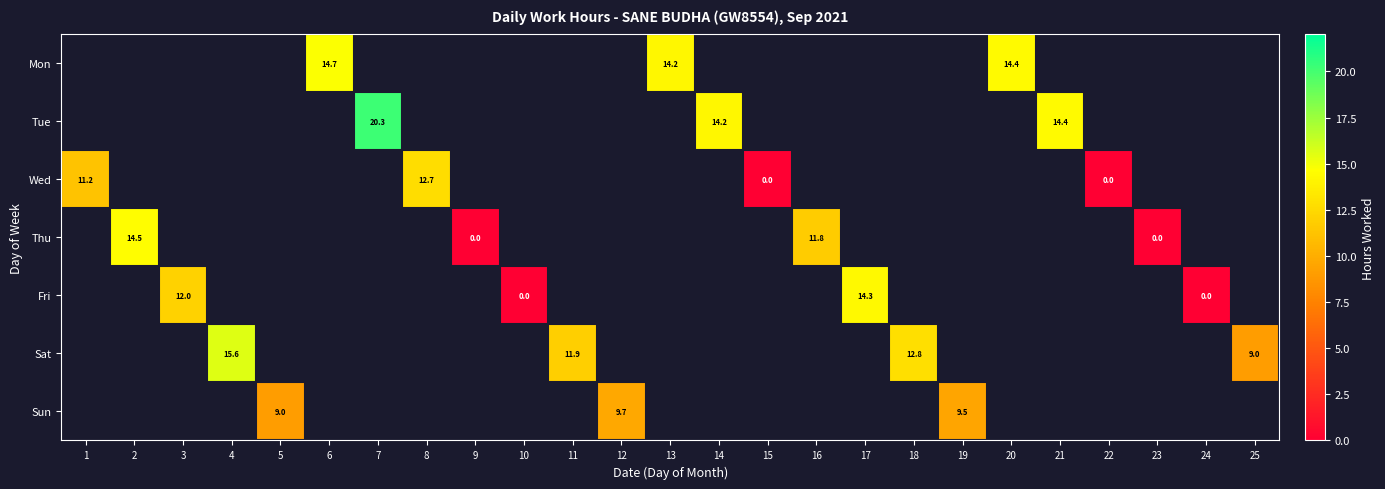

Is it true that Thu equals 21.0 at 16?

False